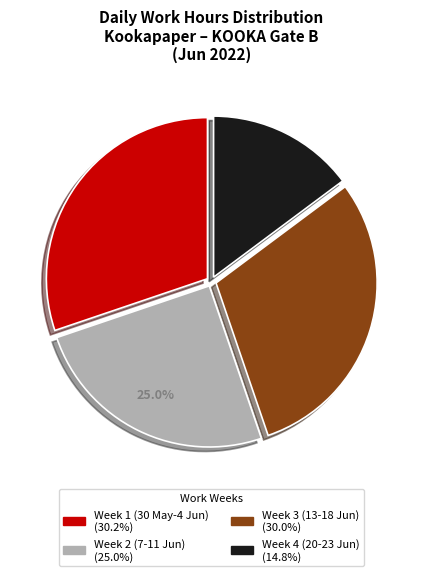

Does any single category account for the majority?

No